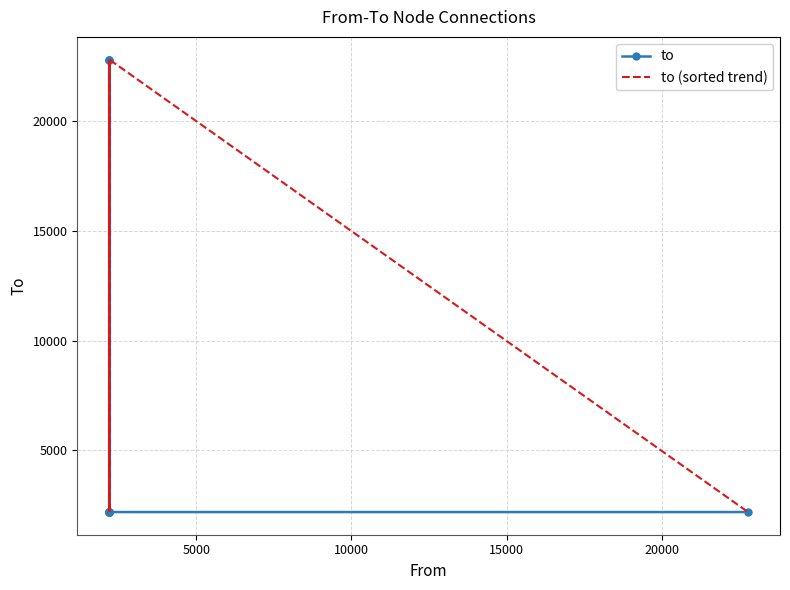

Reading left to right, transcribe all the data shown in this chart.

to: 2196	2196	22785	2196	22785	2195	2196	22785	2195	2194
to (sorted trend): 2196	22785	2194	2195	22785	2195	2196	2196	22785	2196